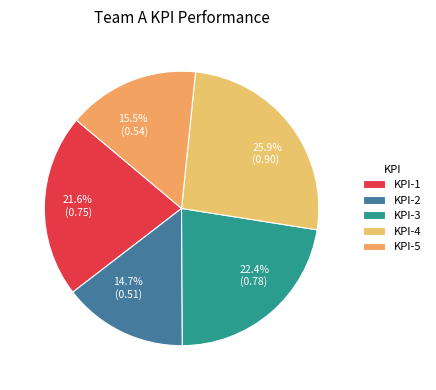

How much of the chart is everything except KPI-5?

84.5%